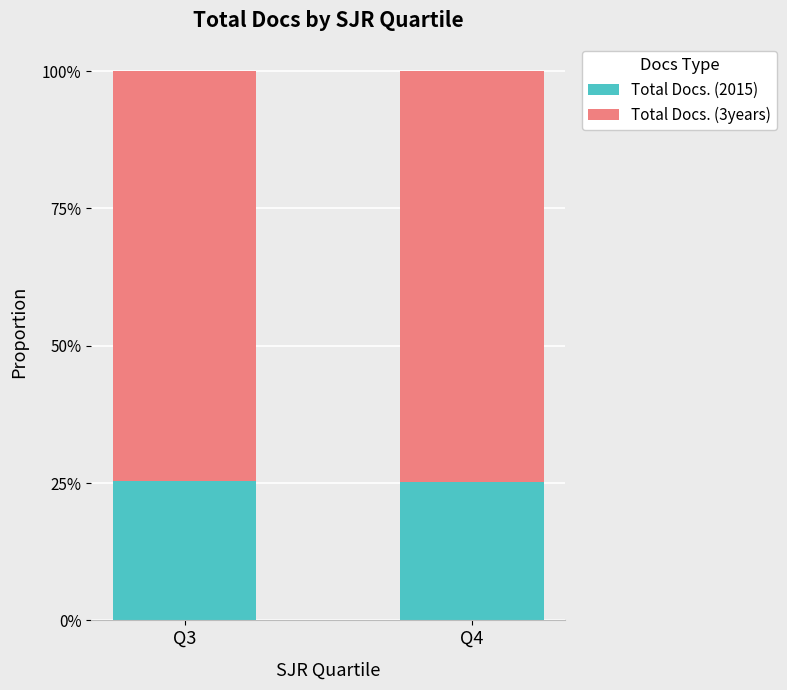

What is the sum of all Total Docs. (2015) values?

50.5